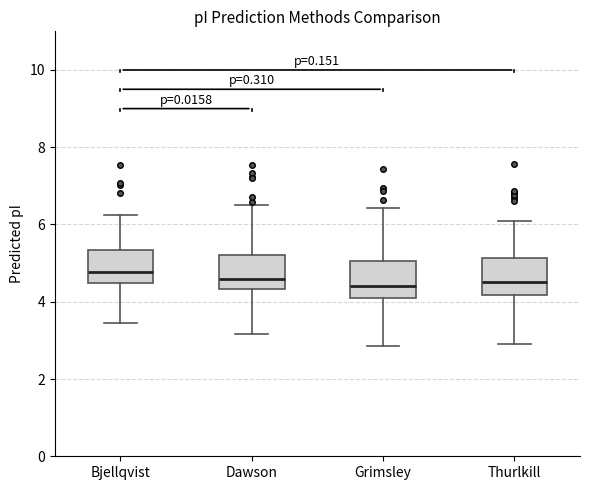

Reading left to right, transcribe this box plot: for each box, give where its median line is, the range the box spans, and where its two whiskers end, as read against the y-axis. The values are not printed on the chart, so give them approximately, as read against the axis.

Bjellqvist: median 4.8, box 4.4 to 5.4, whiskers 3.4 to 6.2
Dawson: median 4.6, box 4.4 to 5.2, whiskers 3.2 to 6.6
Grimsley: median 4.4, box 4.0 to 5.0, whiskers 2.8 to 6.4
Thurlkill: median 4.6, box 4.2 to 5.2, whiskers 3.0 to 6.0